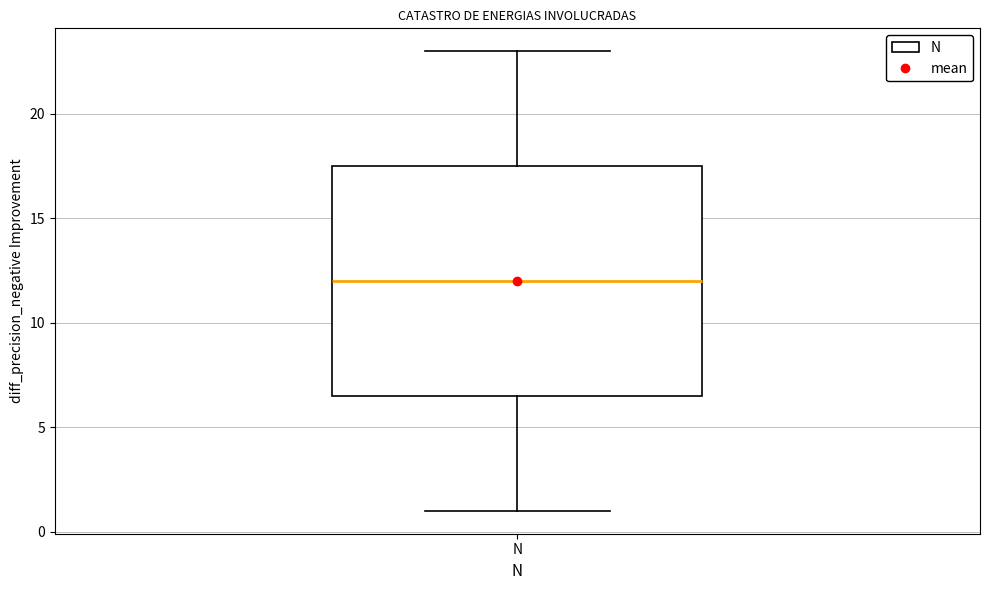

Where does the lower whisker of the box for N end on the y-axis? The values are not printed on the chart, so give them approximately, as read against the axis.

1.0